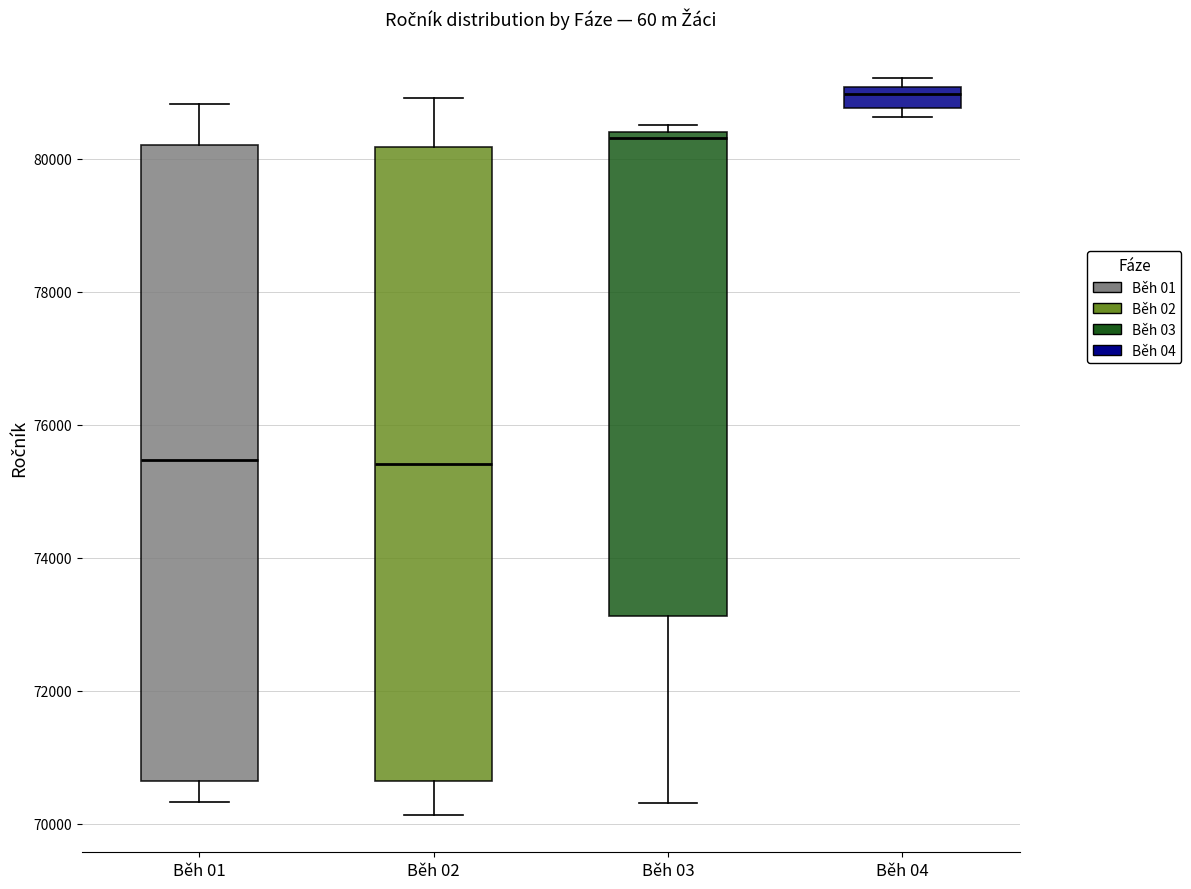

Reading left to right, read every box against the y-axis: the position of its median line, the range the box covers, and the ends of its whiskers. The values are not printed on the chart, so give them approximately, as read against the axis.

Běh 01: median 75400, box 70600 to 80200, whiskers 70400 to 80800
Běh 02: median 75400, box 70600 to 80200, whiskers 70200 to 81000
Běh 03: median 80400 (just below the box's upper edge), box 73200 to 80400, whiskers 70400 to 80600
Běh 04: median 81000 (just below the box's upper edge), box 80800 to 81000, whiskers 80600 to 81200